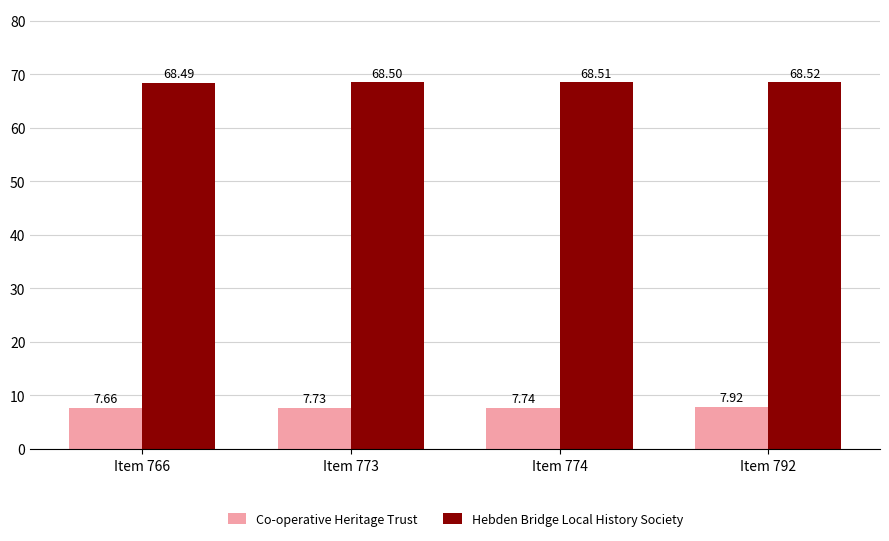

Are the bars horizontal?

No